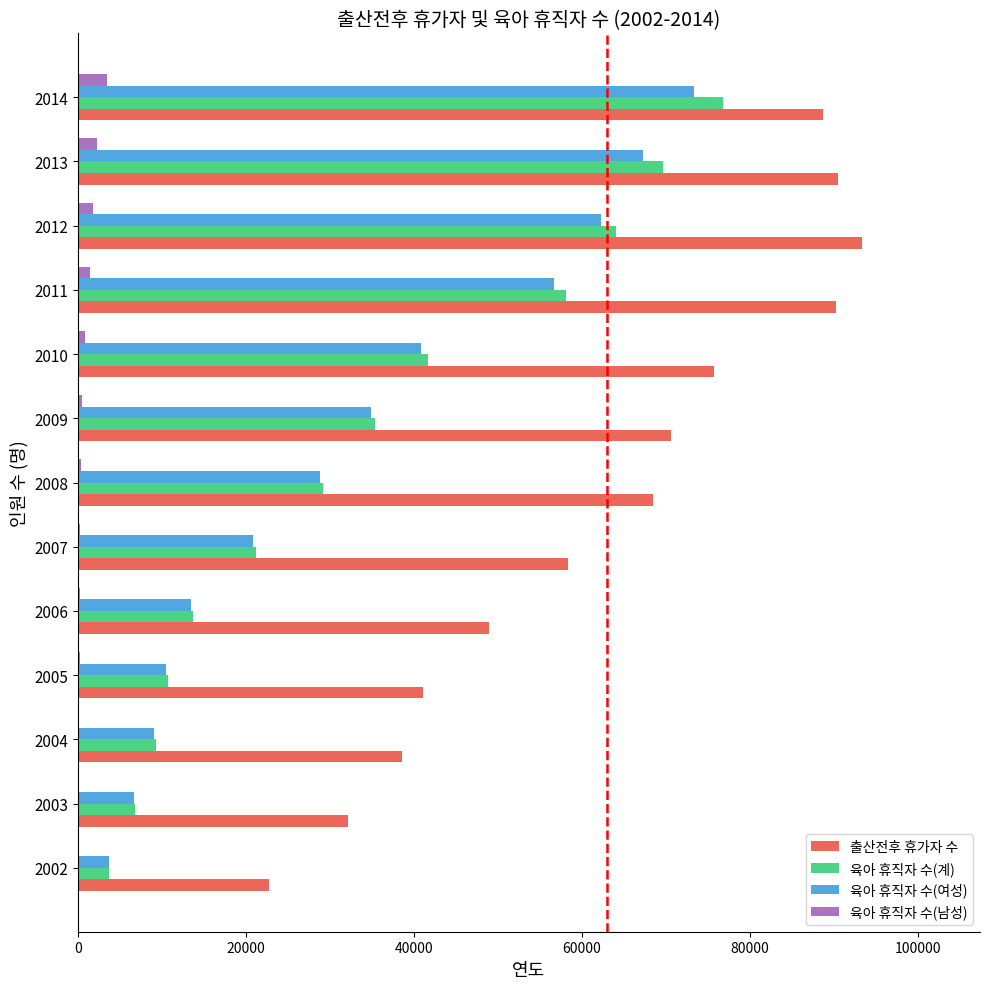

How many series are shown in this chart?

4